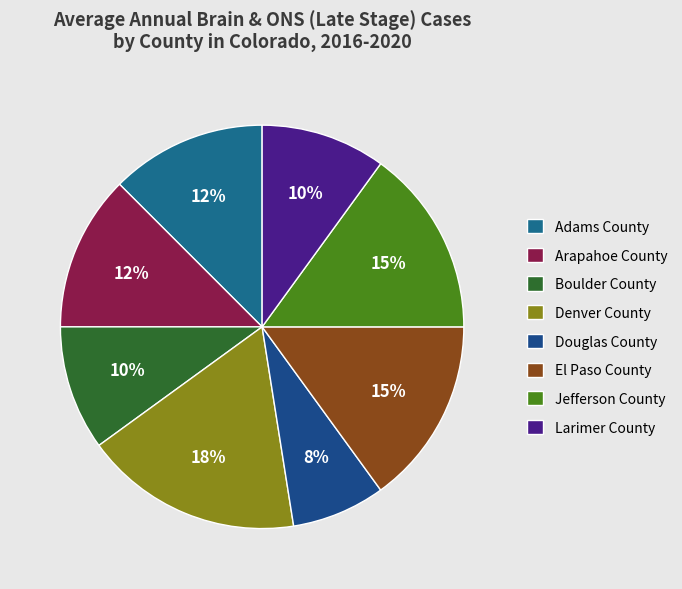

Is the sum of Denver County and Larimer County greater than half?

No